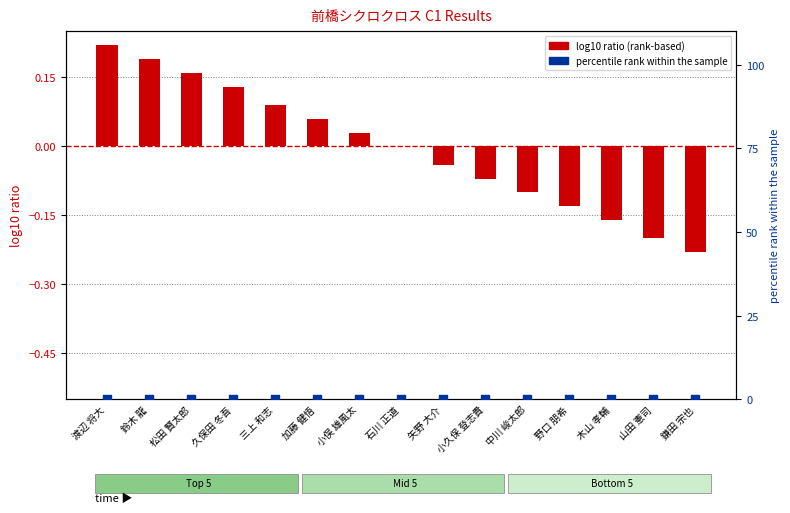

Which series reaches the maximum Y coordinate?

log10 ratio (rank-based)